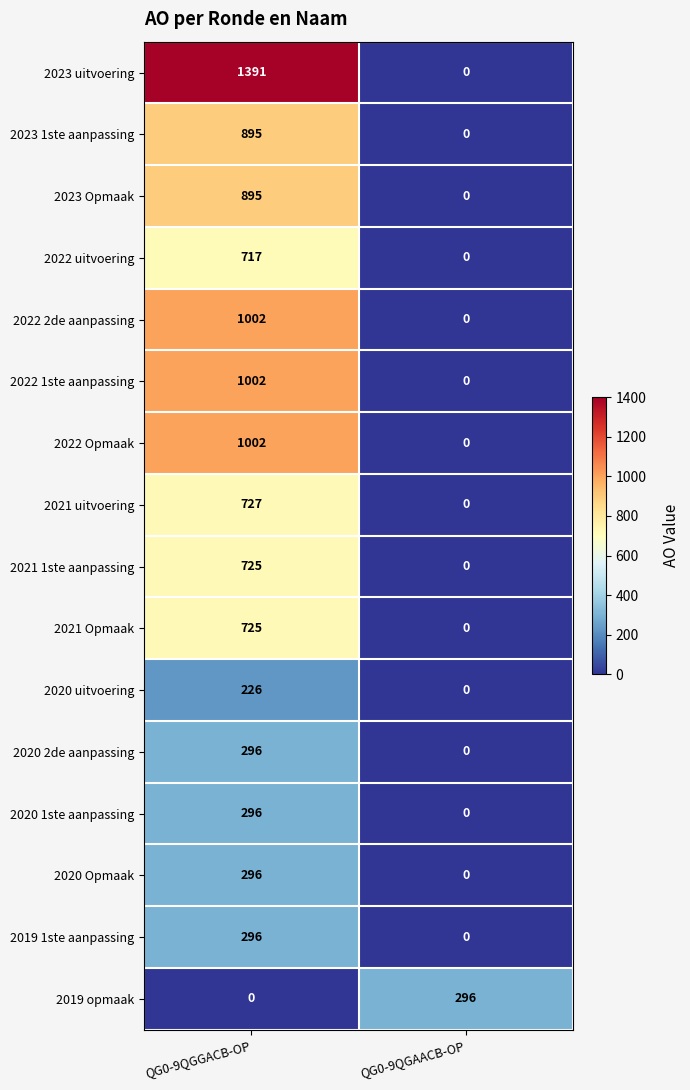

What is the difference between the highest and lowest values at QG0-9QGGACB-OP?

1391